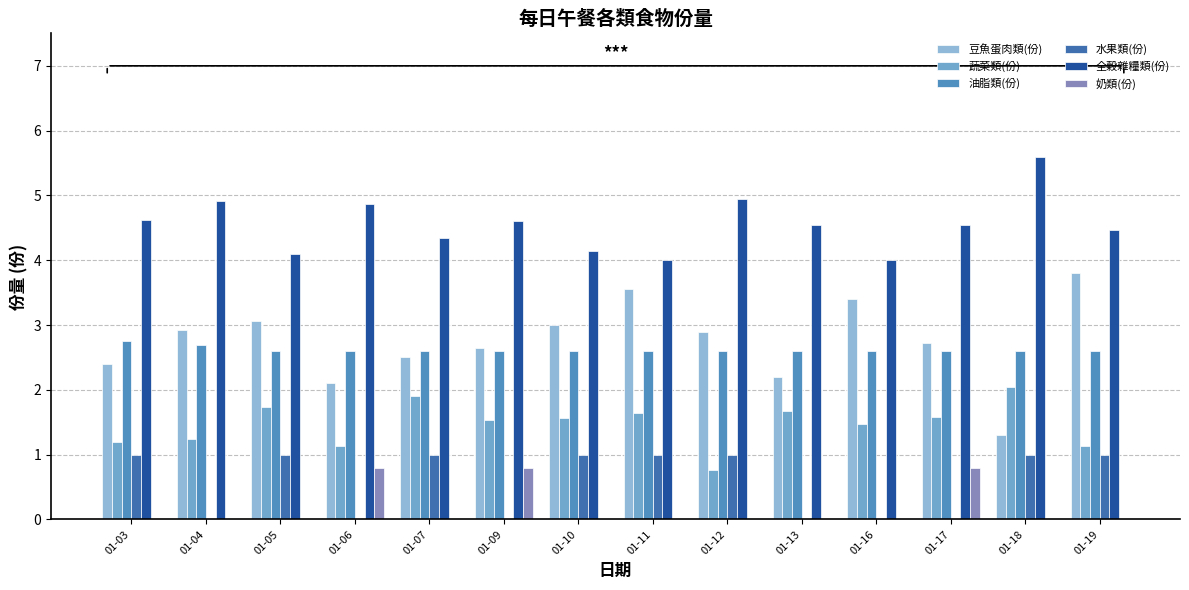

What is the total value across all series at 01-16?

11.5